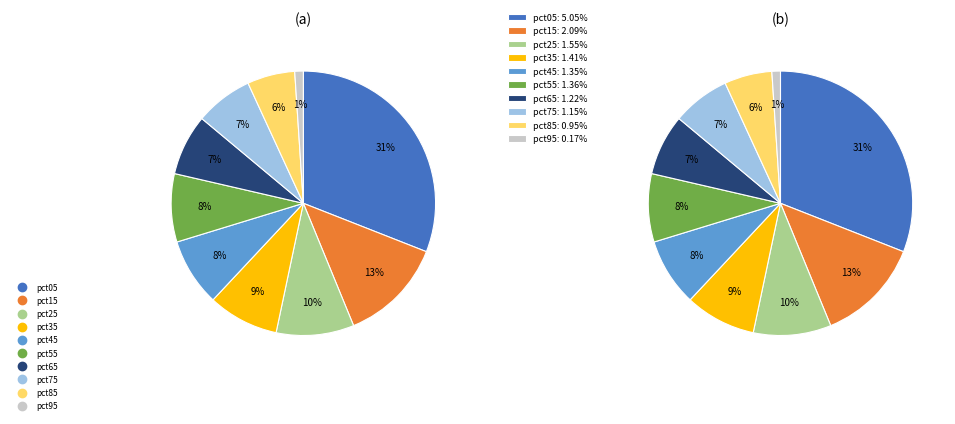

To the nearest percent, what is the difference between the pct85 and pct15 slice percentages?

7%